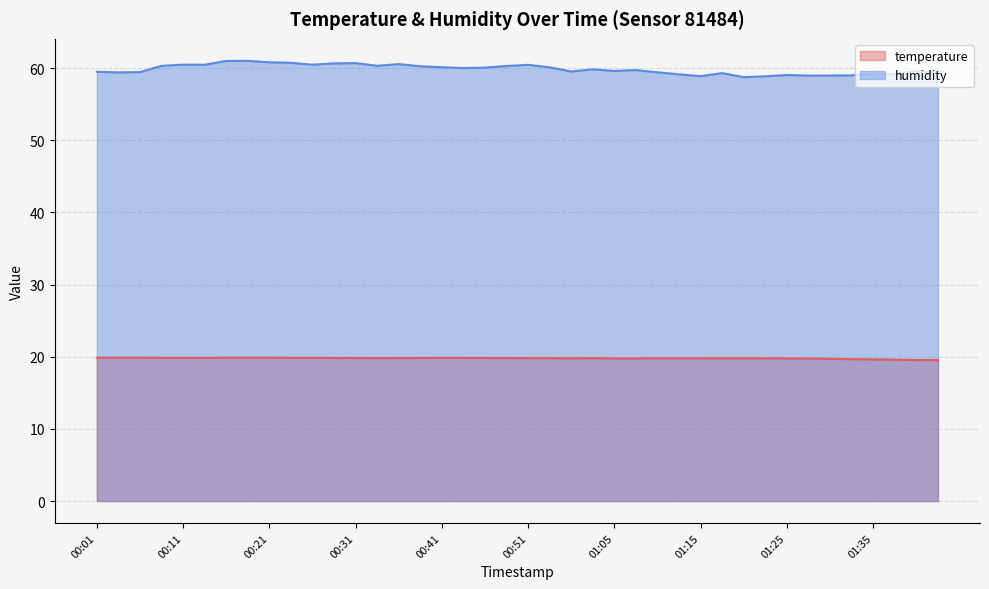

What are all the series names shown in the legend?

temperature, humidity